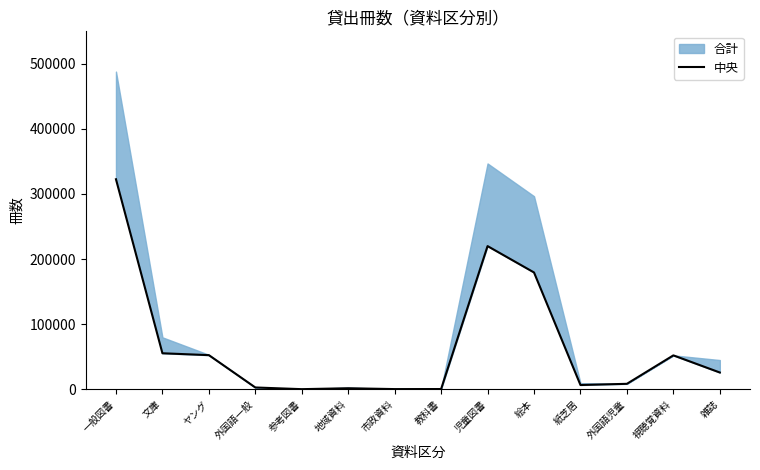

What value does the data have at 児童図書, to the nearest 50?

219900